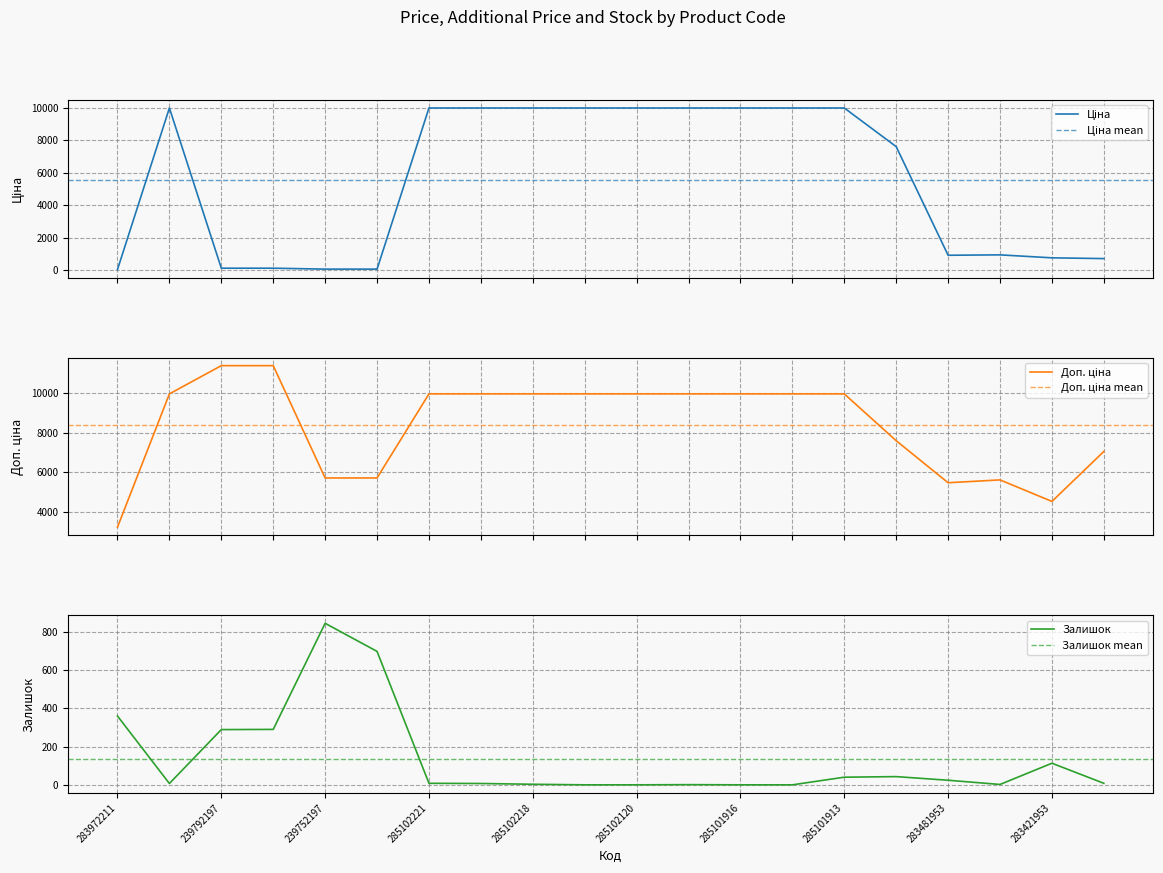

What is the value of the Доп. ціна point at the 6th from the left?

5705.0